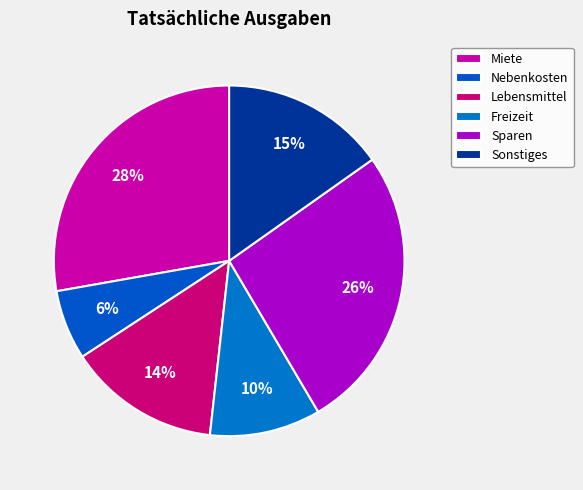

Which slice is the smallest?

Nebenkosten